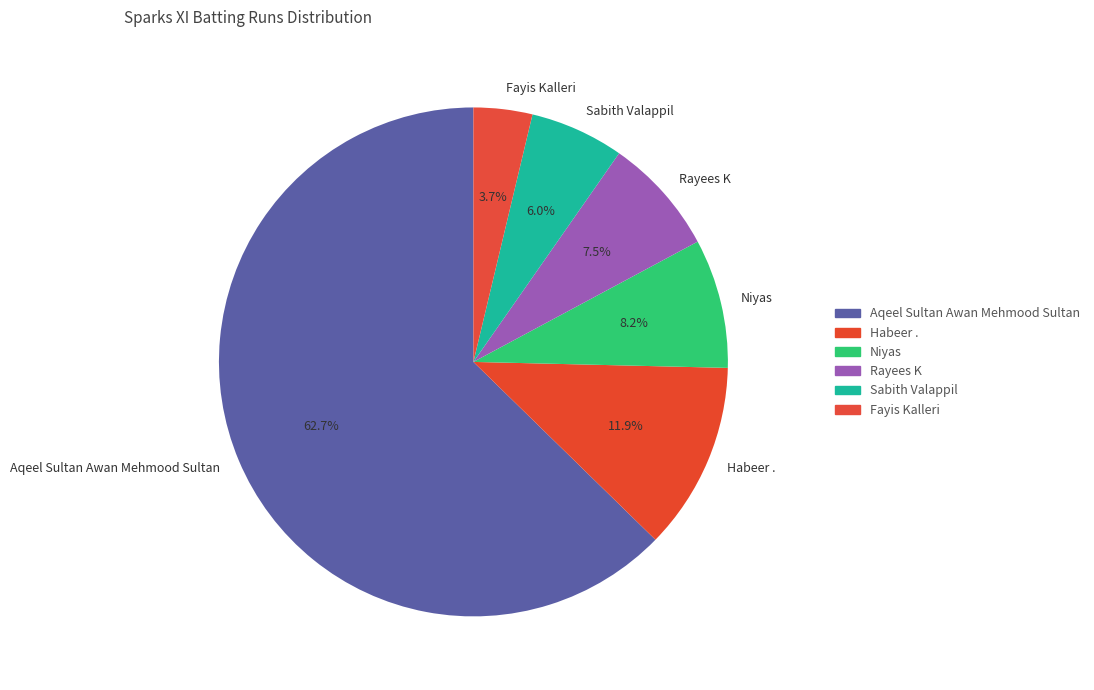

Rank the categories by value from lowest to highest.

Fayis Kalleri, Sabith Valappil, Rayees K, Niyas, Habeer ., Aqeel Sultan Awan Mehmood Sultan